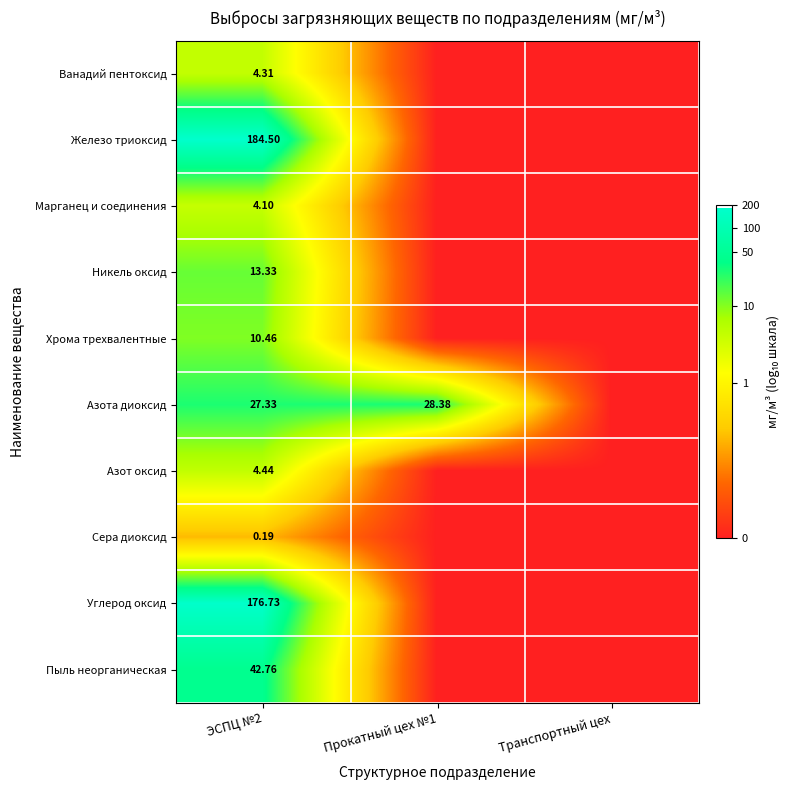

Rank the series at ЭСПЦ №2 from lowest to highest value.

Сера диоксид, Марганец и соединения, Ванадий пентоксид, Азот оксид, Хрома трехвалентные, Никель оксид, Азота диоксид, Пыль неорганическая, Углерод оксид, Железо триоксид